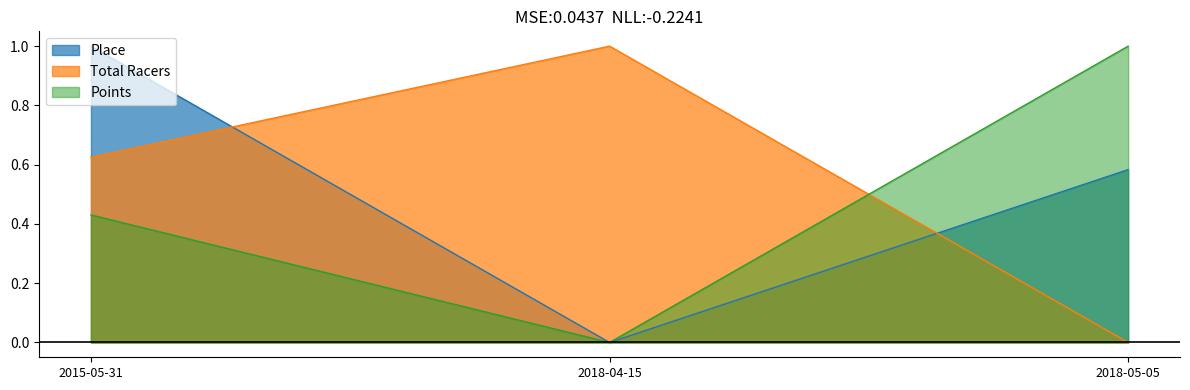

At which category is the sum across all series the highest?

2015-05-31